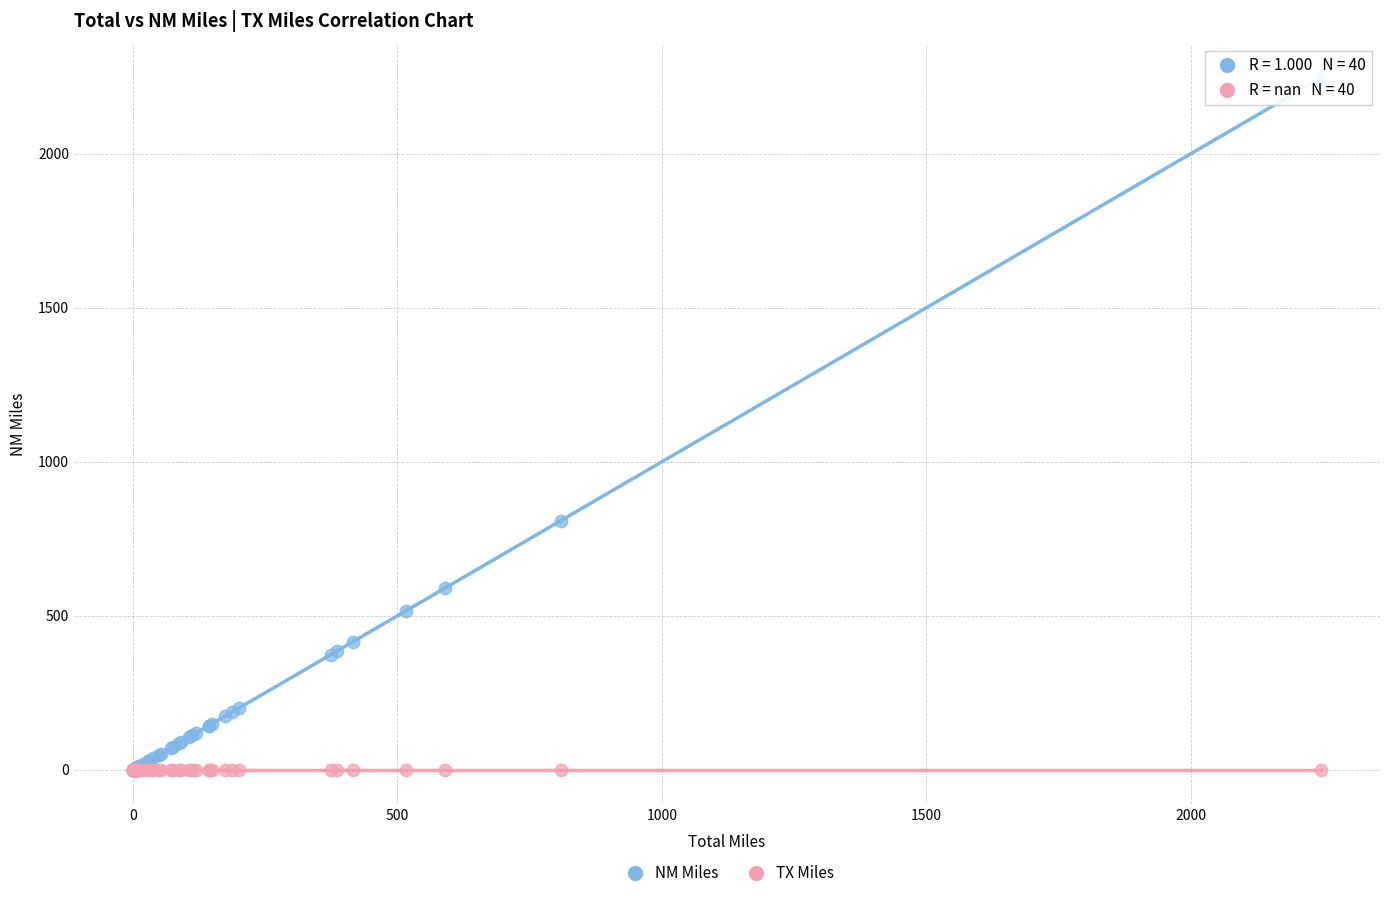

In the NM Miles series, what Y value is closest to 1123?

809.2